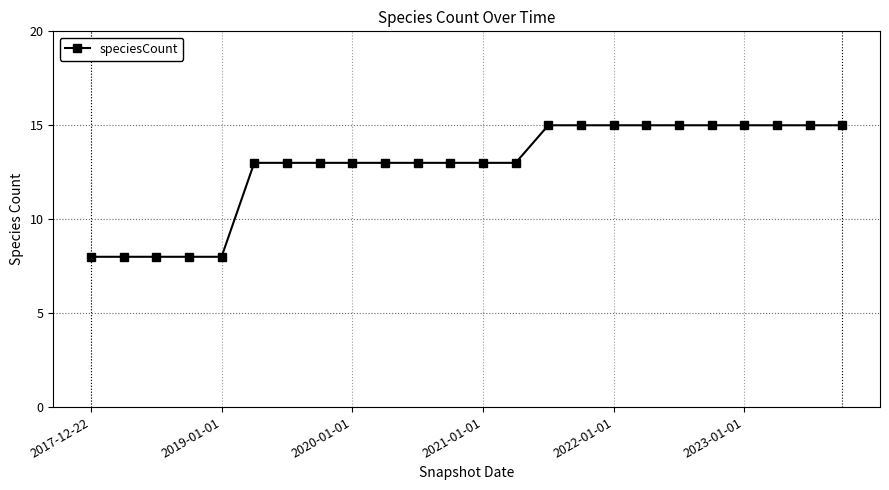

What is the value of the 1st point from the left?

8